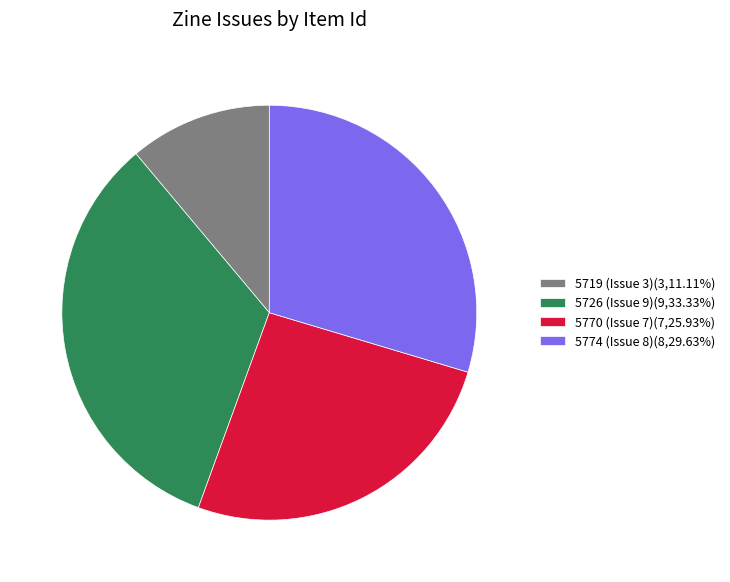

How many slices are in this pie chart?

4